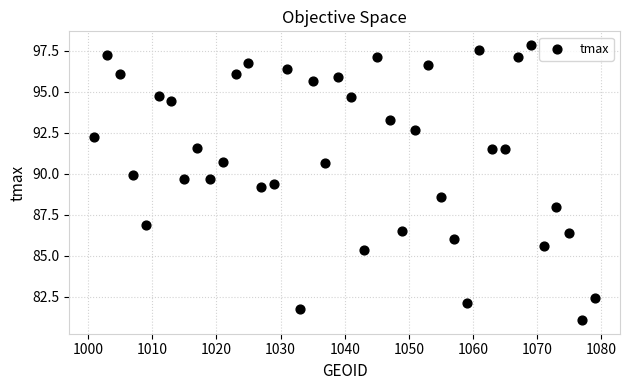

What is the range of X values (max minus min)?

78.0